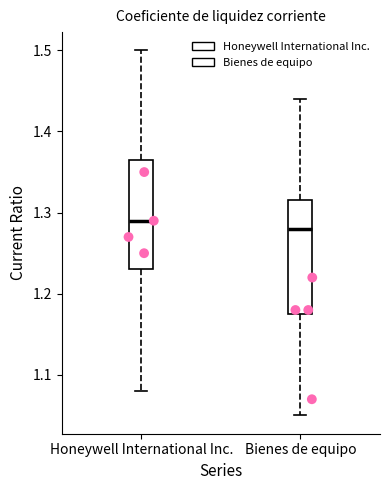

Where does the upper whisker of the box for Honeywell International Inc. end on the y-axis? The values are not printed on the chart, so give them approximately, as read against the axis.

1.50